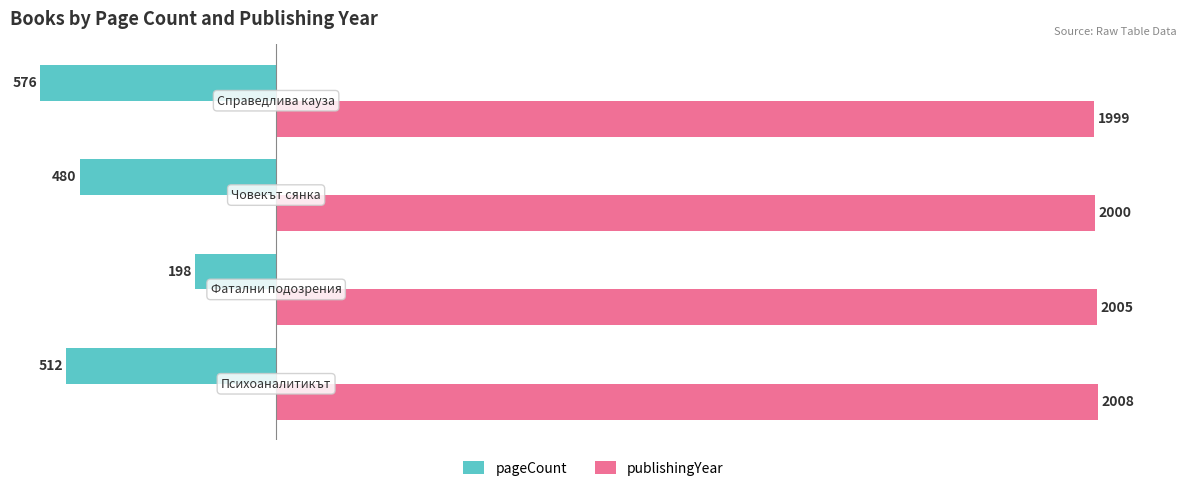

Rank the series by their maximum value, from lowest to highest.

pageCount, publishingYear